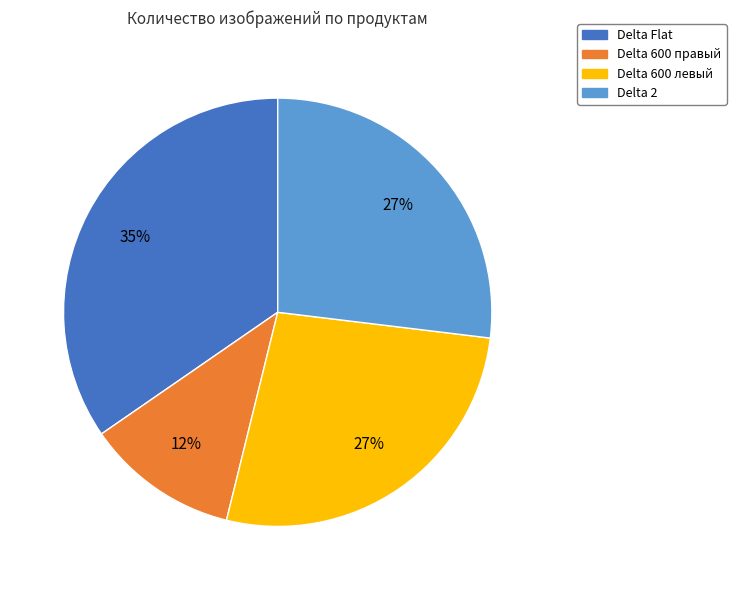

Count the number of slices in the pie.

4